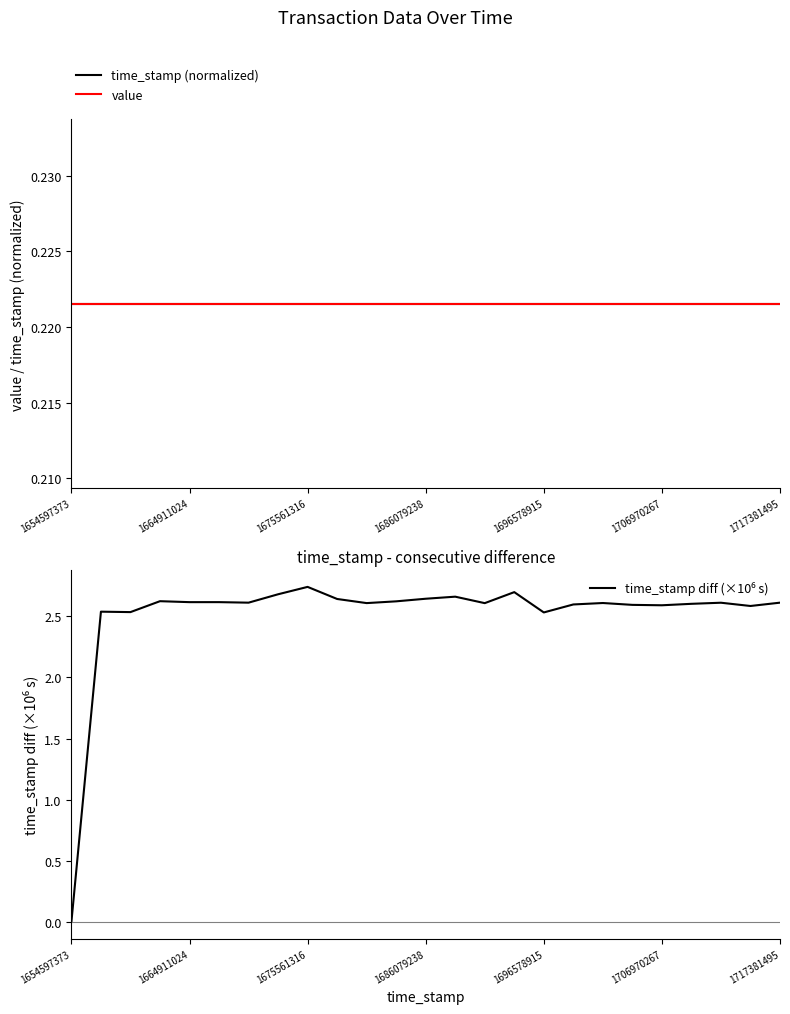

What is the difference between the highest and lowest values at 17?

2.4